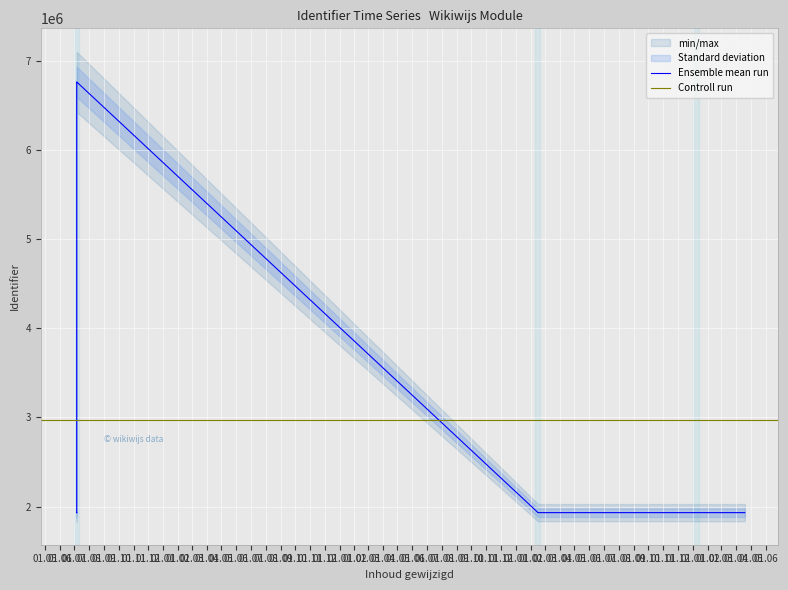

At which category does the data reach its first local valley?

2021-07-06